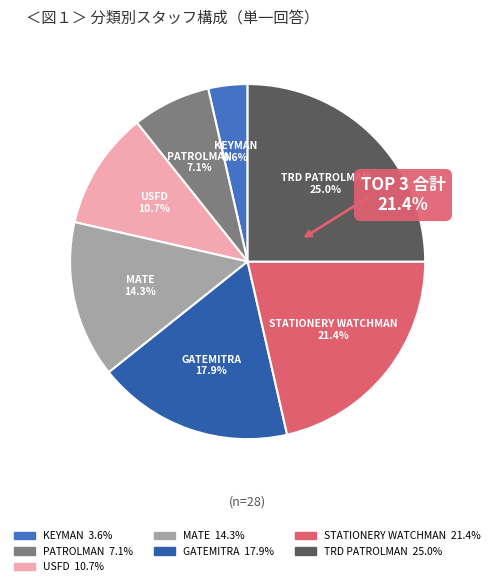

How many slices are in this pie chart?

7